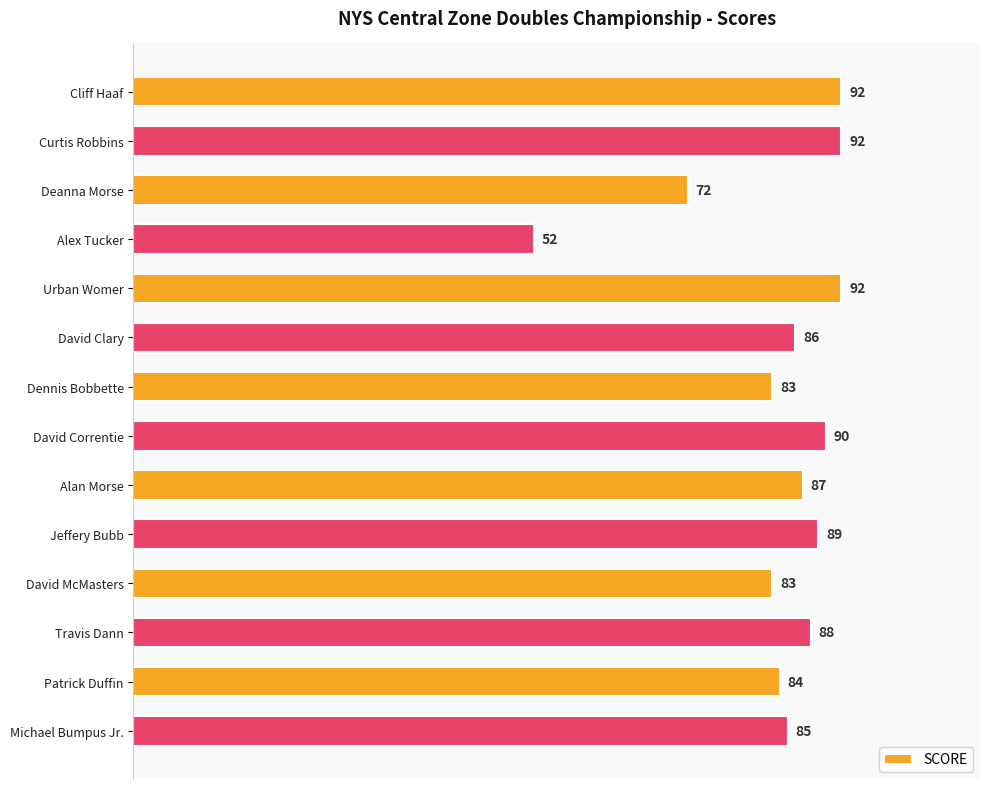

Reading top to bottom, what are all the values shown in this chart?

Cliff Haaf=92	Curtis Robbins=92	Deanna Morse=72	Alex Tucker=52	Urban Womer=92	David Clary=86	Dennis Bobbette=83	David Correntie=90	Alan Morse=87	Jeffery Bubb=89	David McMasters=83	Travis Dann=88	Patrick Duffin=84	Michael Bumpus Jr.=85